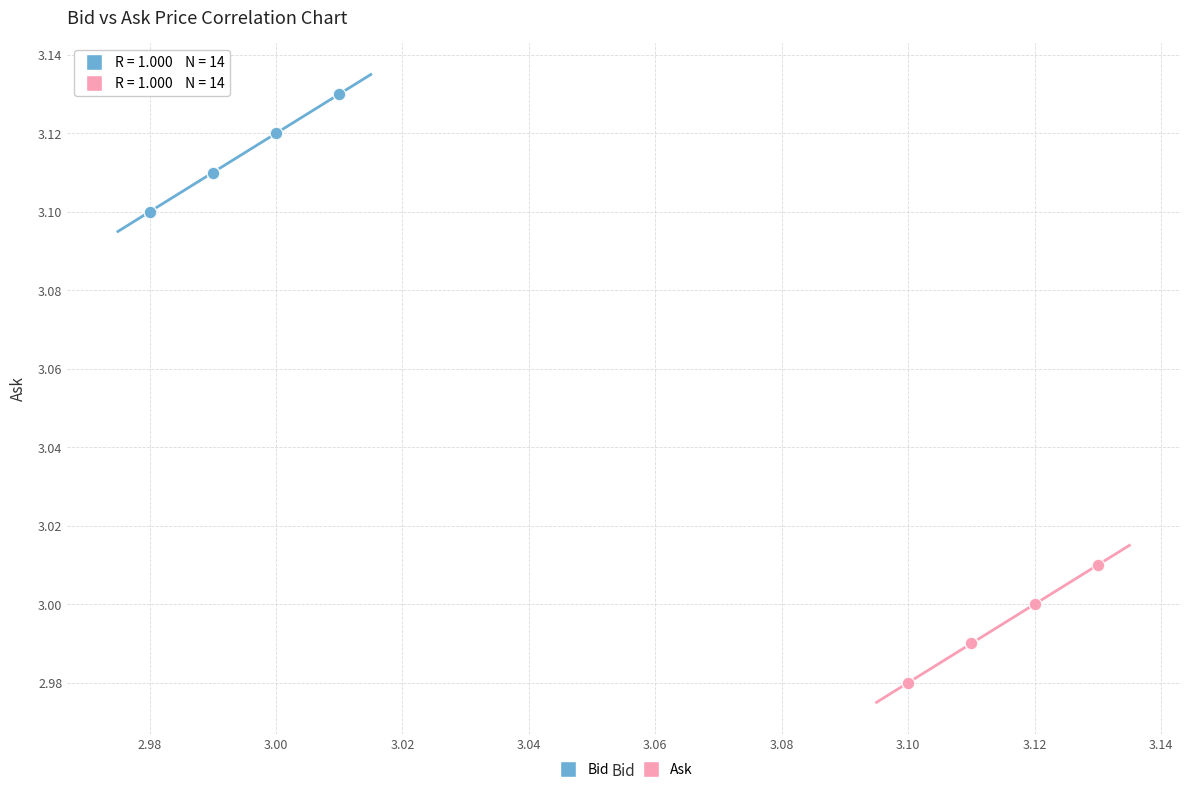

Which series contains the highest Y value?

Bid